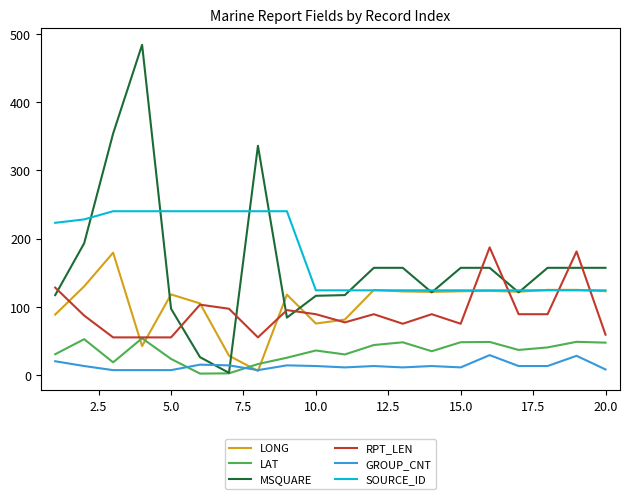

What are all the series names shown in the legend?

LONG, LAT, MSQUARE, RPT_LEN, GROUP_CNT, SOURCE_ID